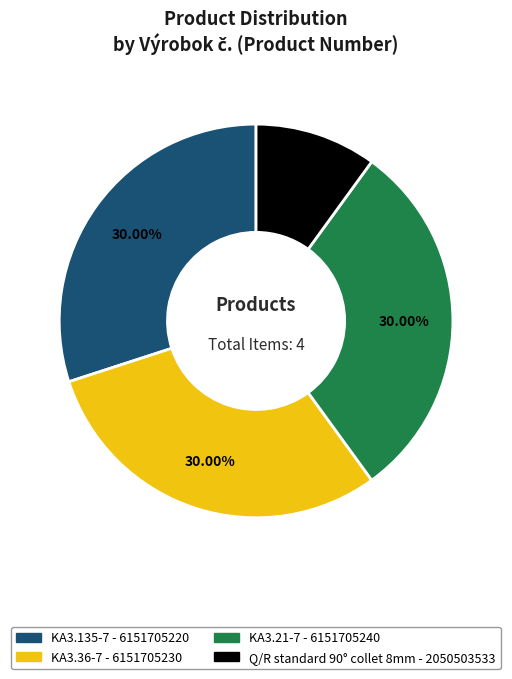

What is the smallest slice in the pie chart?

Q/R standard 90° collet 8mm